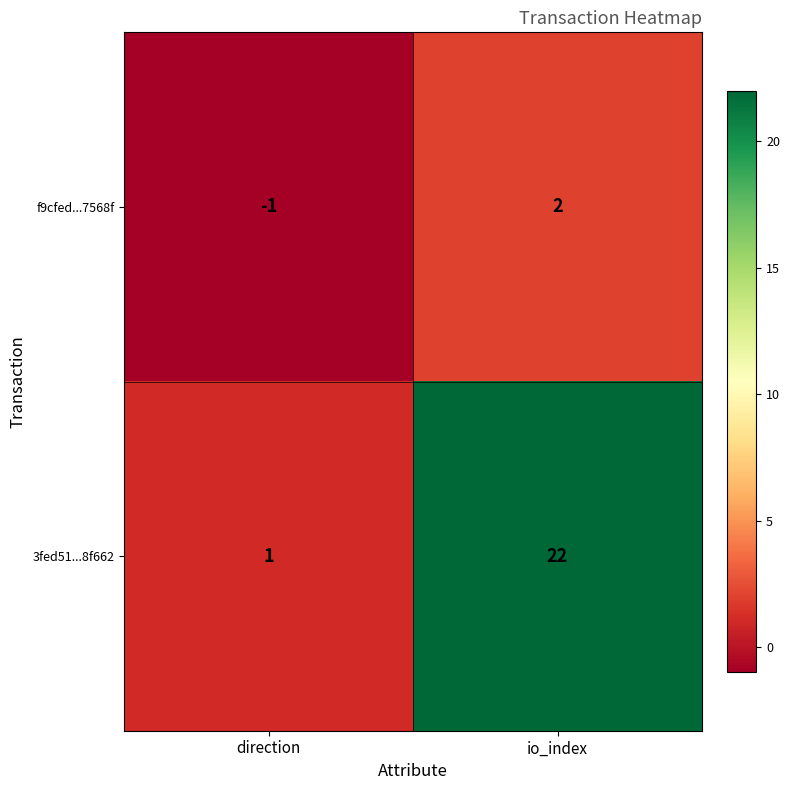

Which series has the widest spread of values?

3fed51...8f662